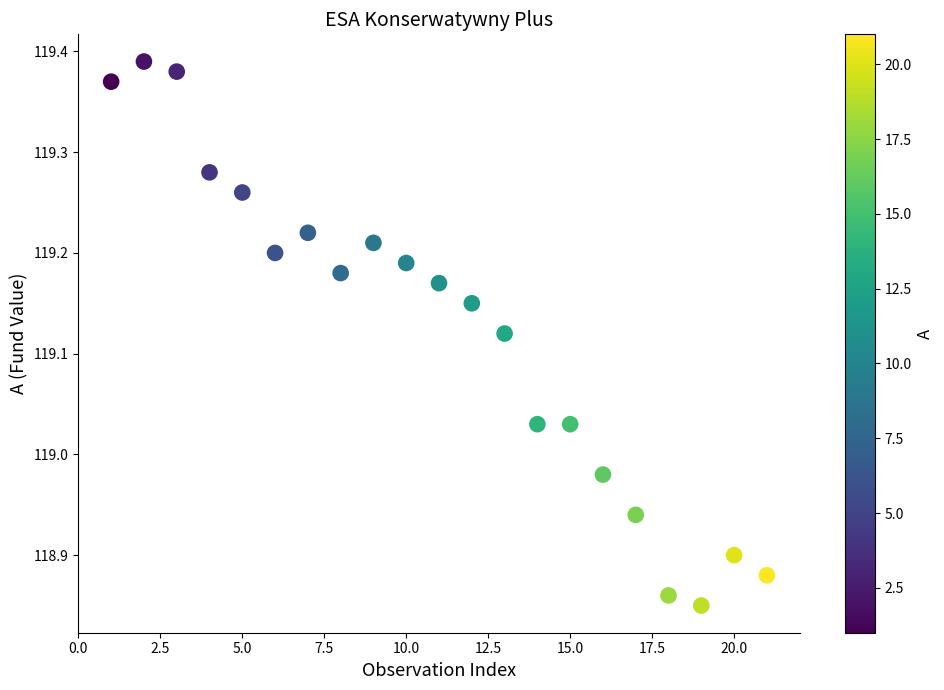

What is the range of Y values (max minus min)?

0.5